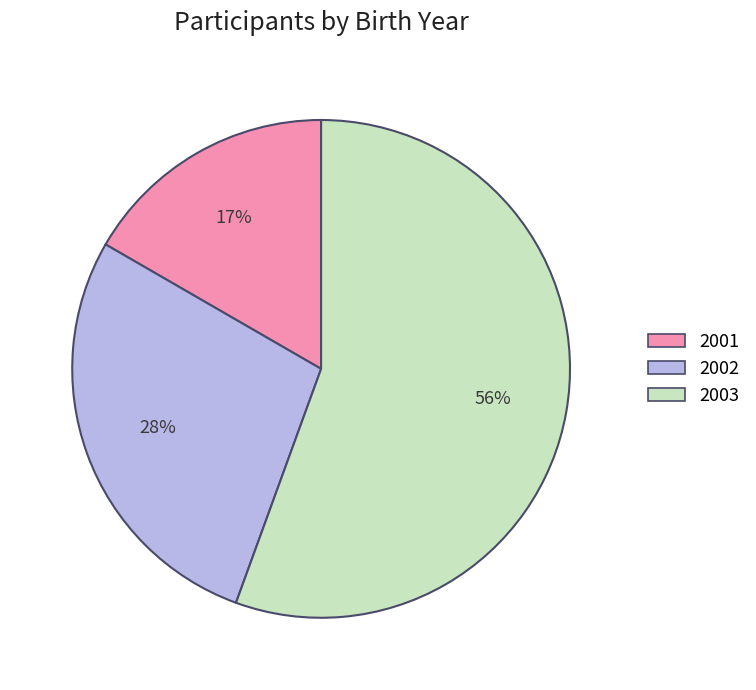

Count the number of slices in the pie.

3